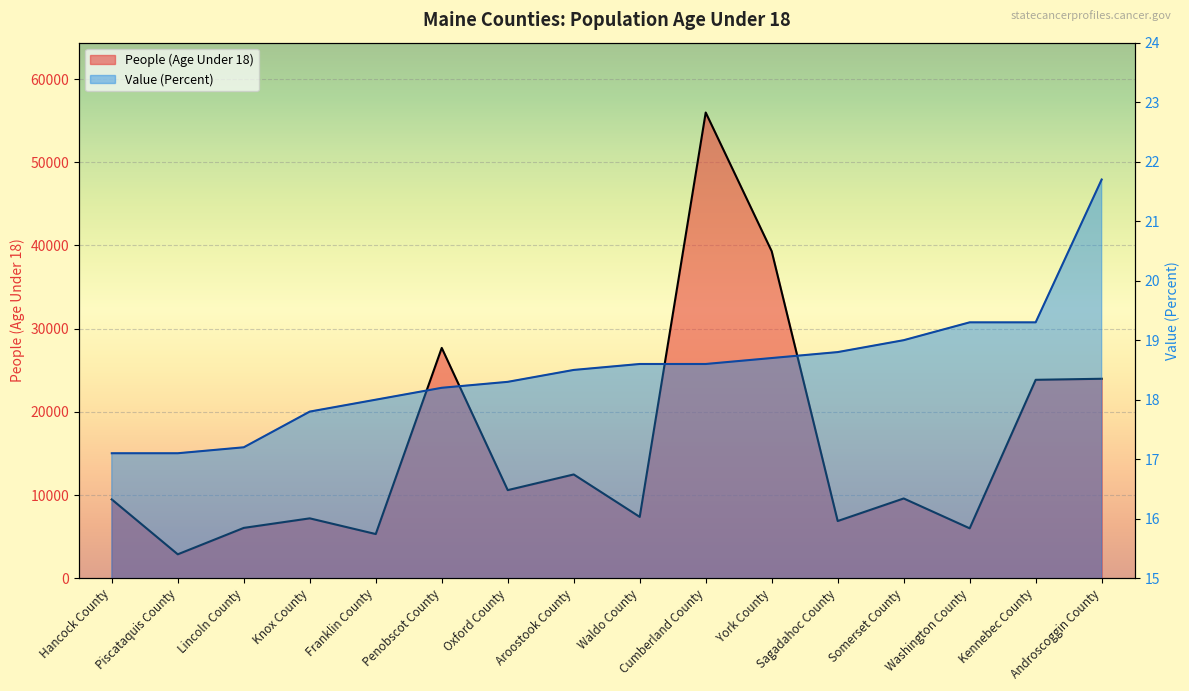

True or false: Value (Percent) and People (Age Under 18) intersect in this chart.

False